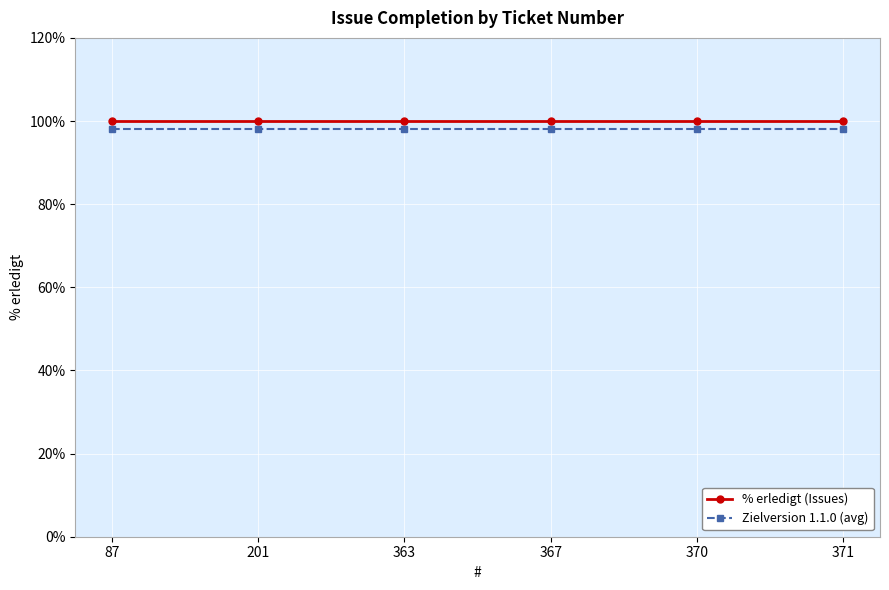

What is the greatest value displayed?

100